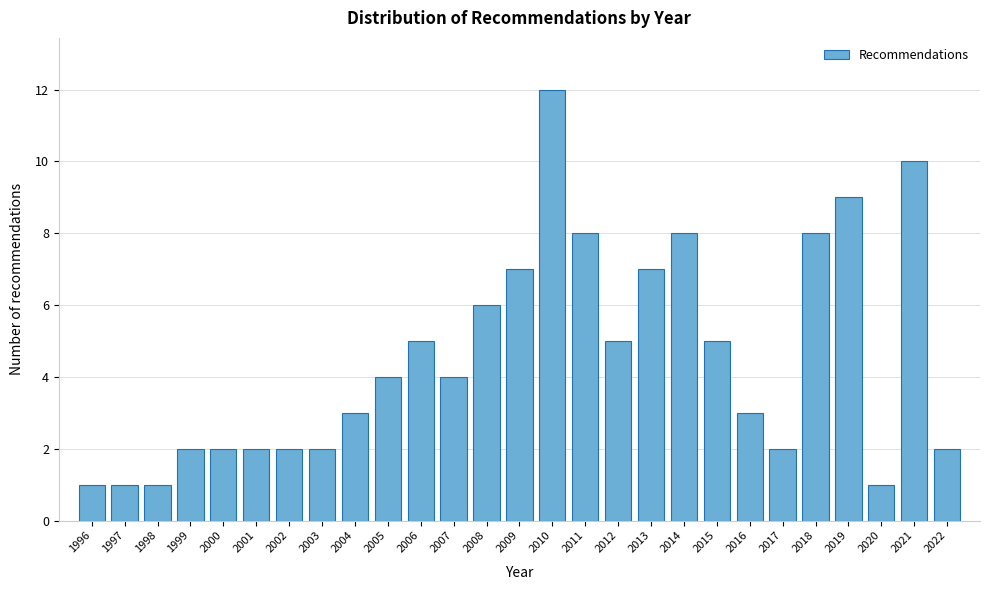

Reading right to left, extract all data points from this chart.

2022=2	2021=10	2020=1	2019=9	2018=8	2017=2	2016=3	2015=5	2014=8	2013=7	2012=5	2011=8	2010=12	2009=7	2008=6	2007=4	2006=5	2005=4	2004=3	2003=2	2002=2	2001=2	2000=2	1999=2	1998=1	1997=1	1996=1